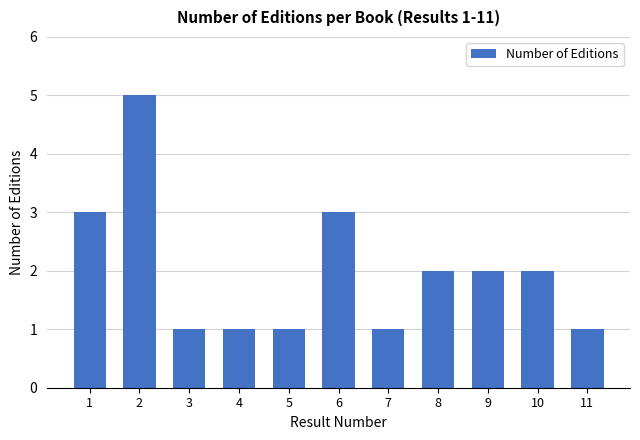

Reading left to right, list all the values displayed in this chart.

3	5	1	1	1	3	1	2	2	2	1